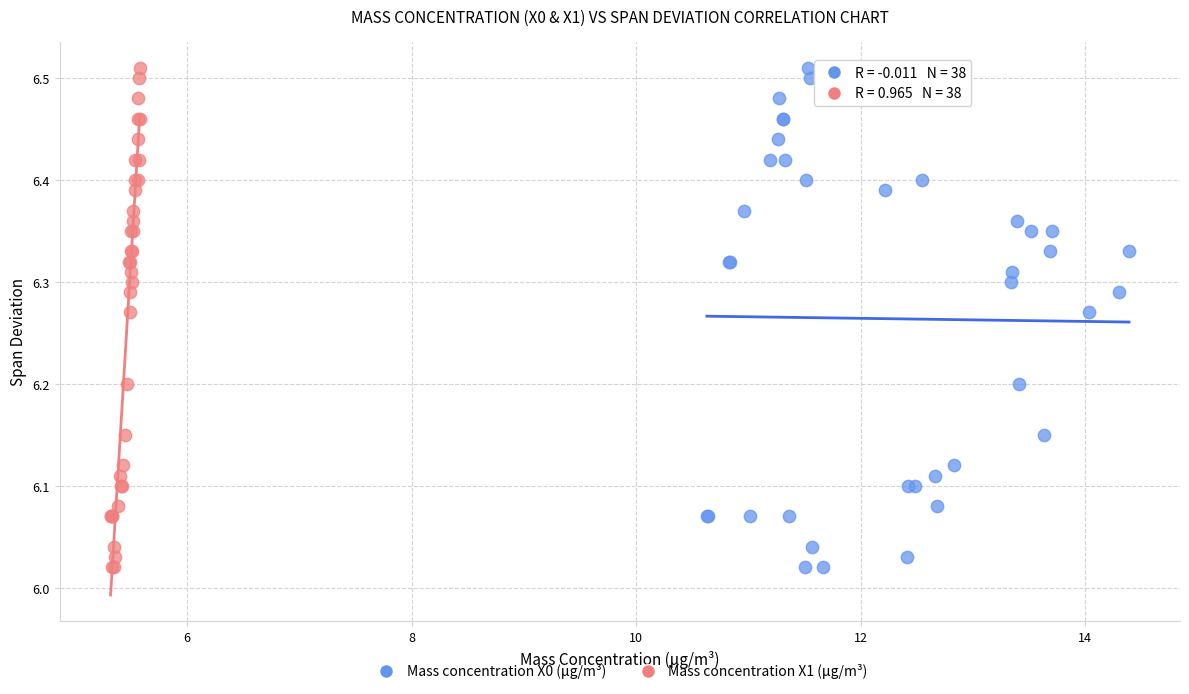

What are all the series names shown in the legend?

Mass concentration X0 (μg/m³), Mass concentration X1 (μg/m³)